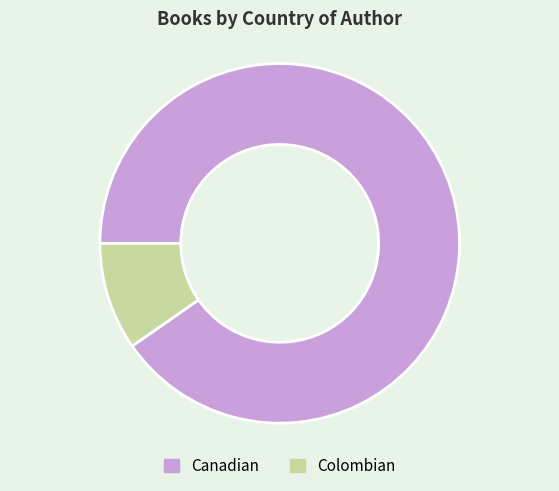

How many segments does this pie chart have?

2